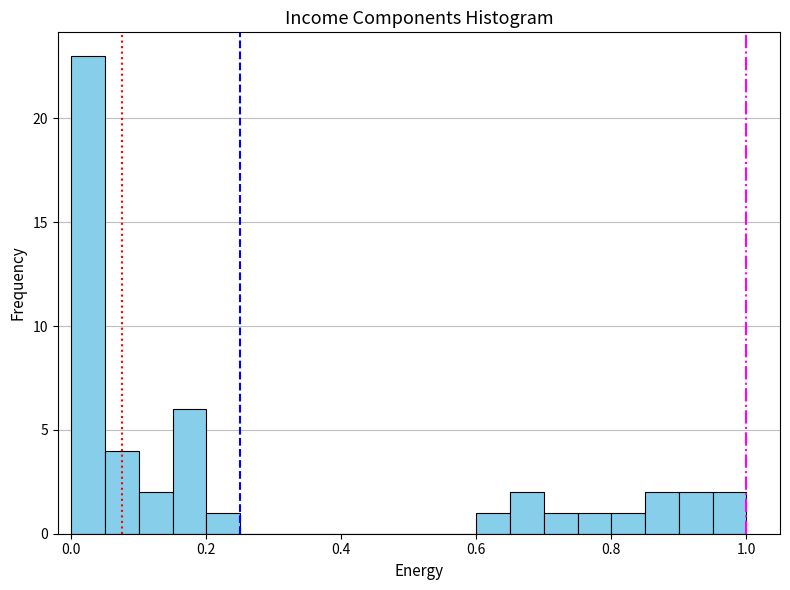

Around what value on the x-axis is the tallest bar? Give the approximate position of its centre, as read against the axis.

0.02